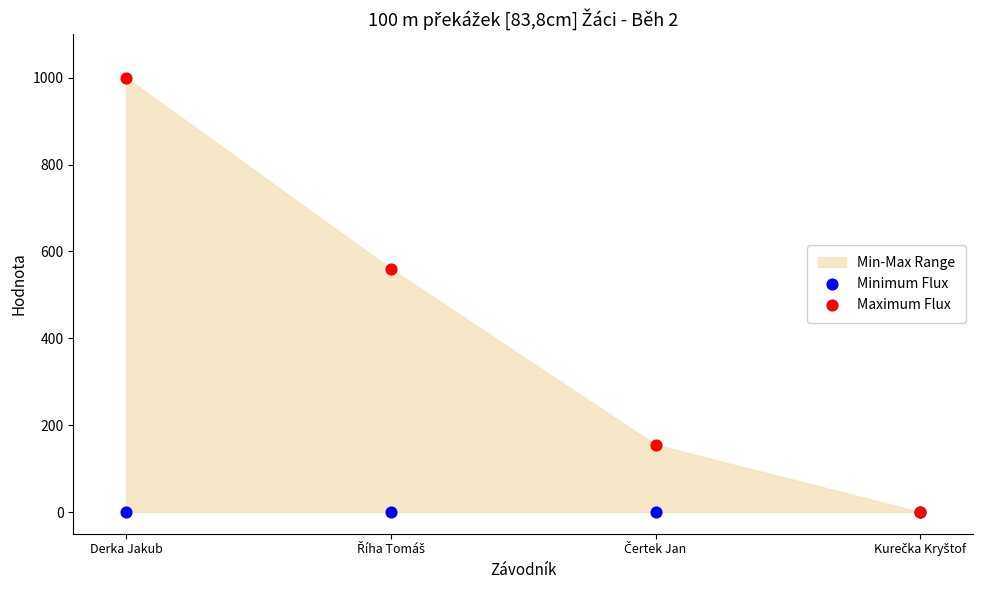

In the Maximum Flux series, what Y value is closest to 500?

560.0